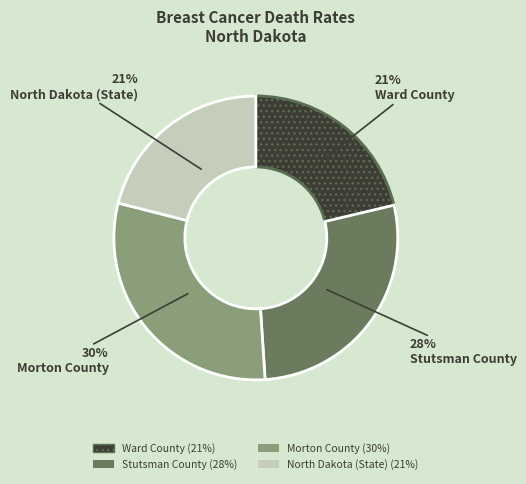

Which slice is the largest?

Morton County